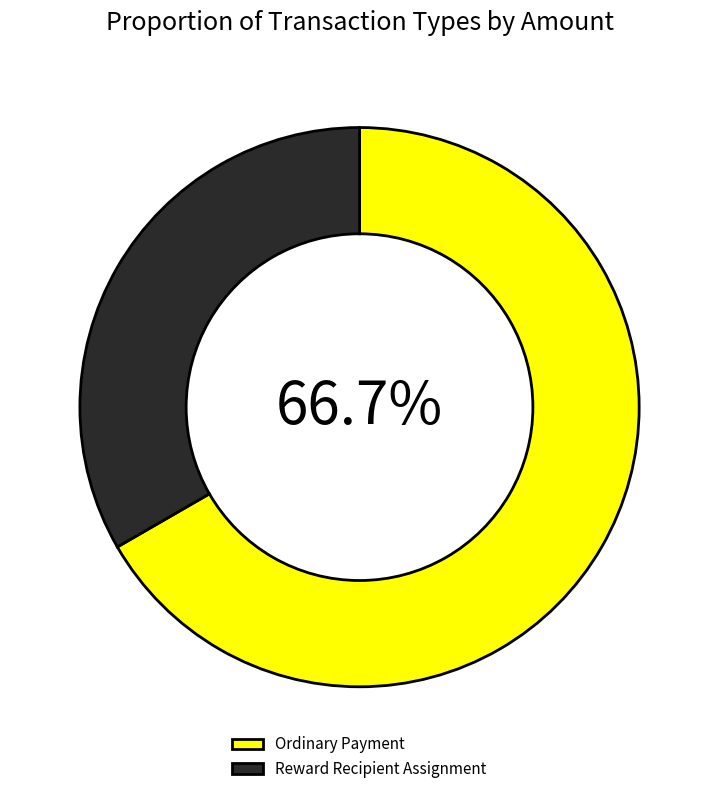

True or false: Reward Recipient Assignment accounts for 11% of the total.

False